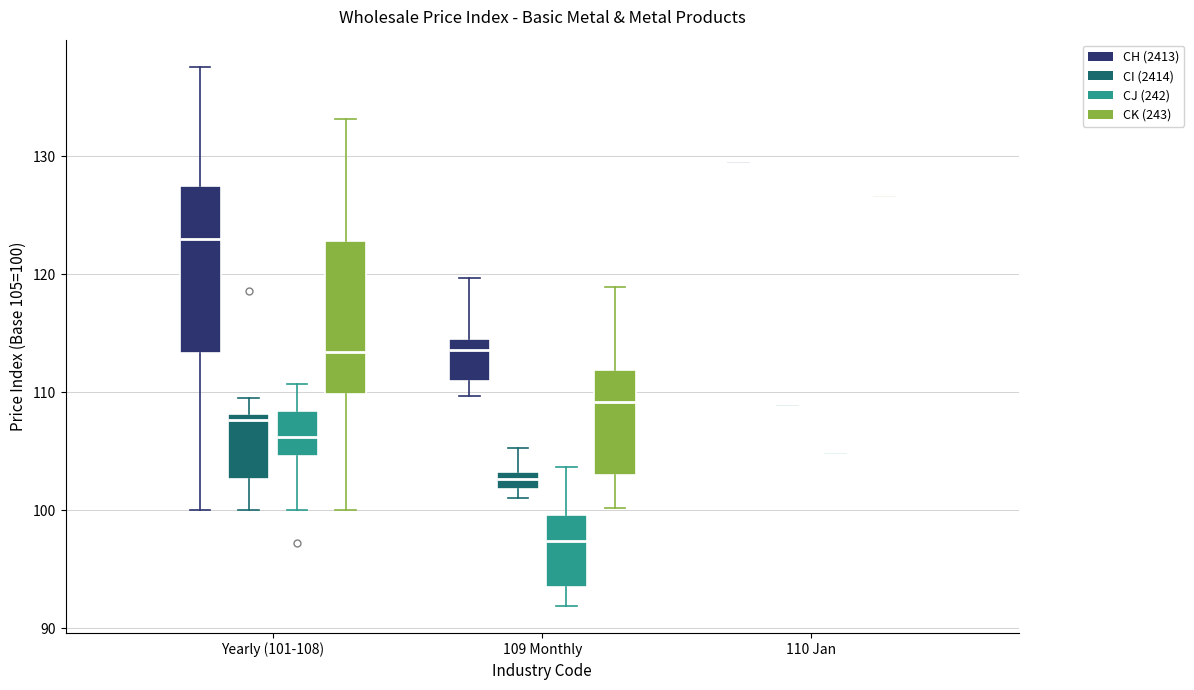

Which box is the tallest, from its lower edge to its upper edge?

Yearly (101-108) (CH (2413))